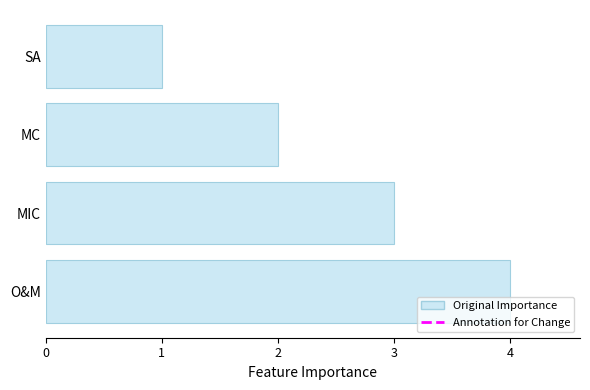

List the labels in order of value, smallest first.

SA, MC, MIC, O&M